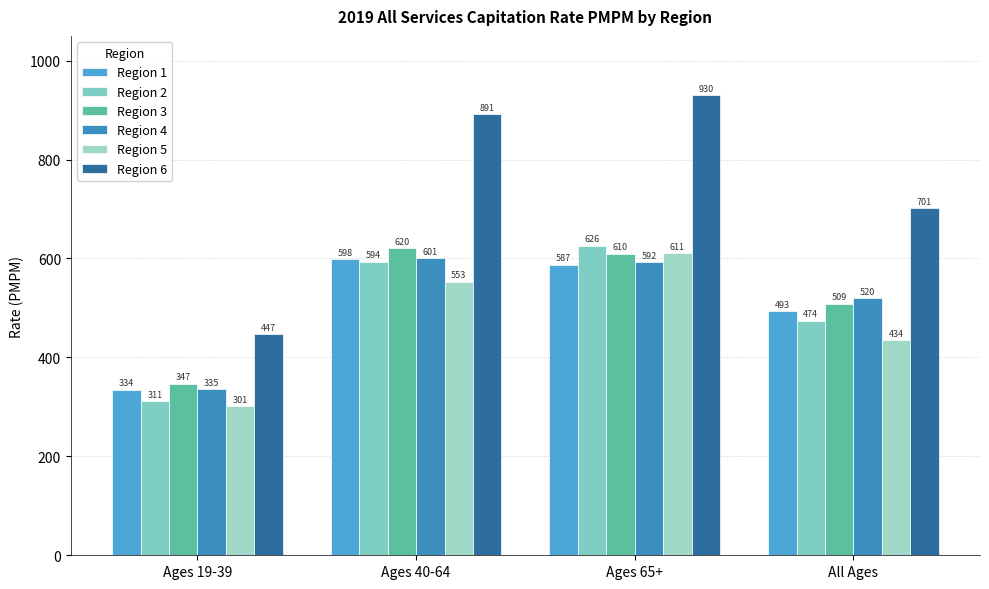

What is the label of the 3rd bar from the left?

Ages 65+